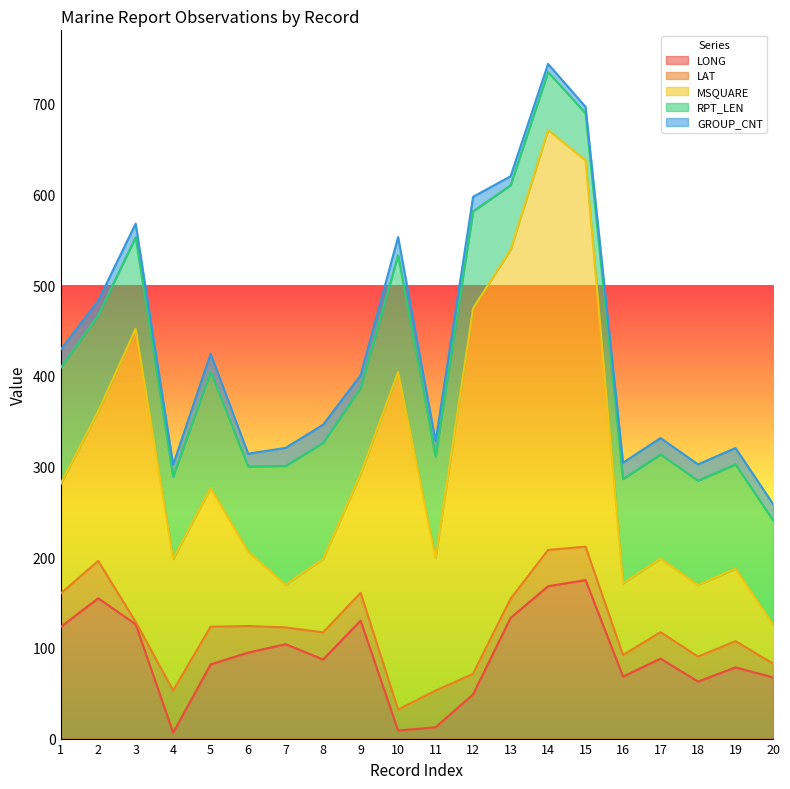

The LAT series shows 37.5 at 12. True or false?

False